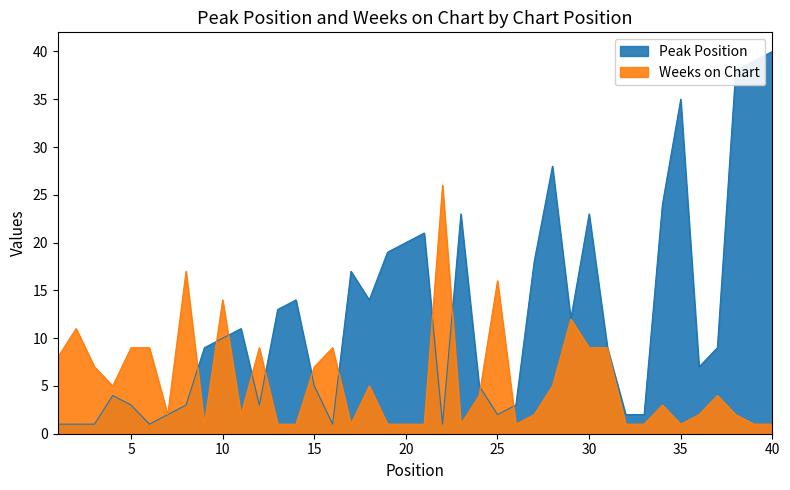

Which series has the widest spread of values?

Peak Position